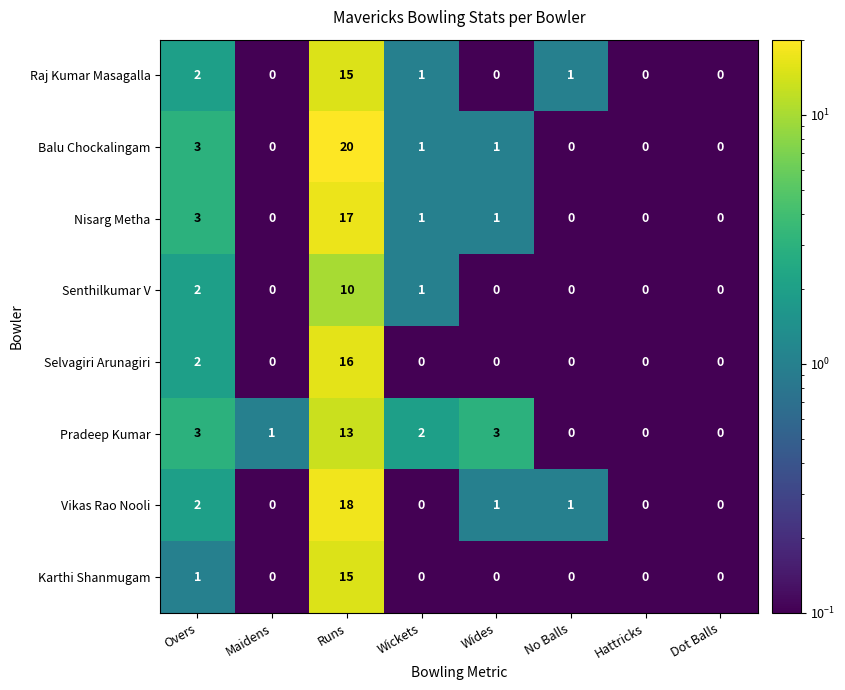

Which series changed the most between Wides and Dot Balls?

Pradeep Kumar